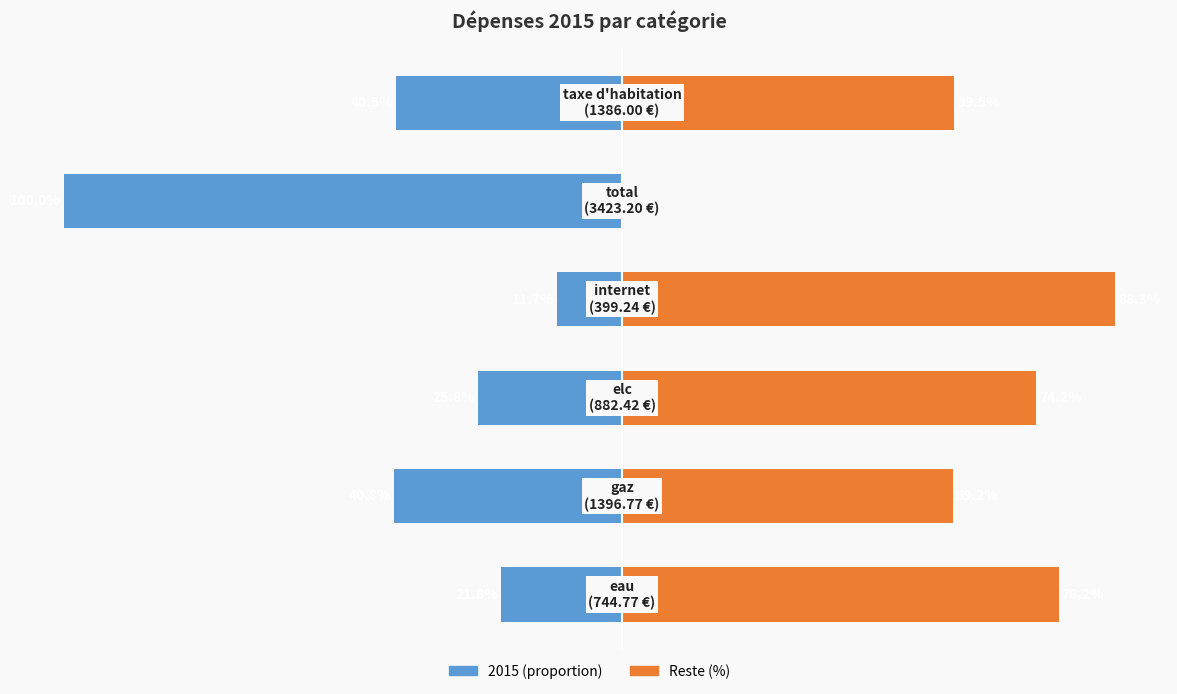

What is the approximate value of 2015 (gauche) at 4?

-100.0